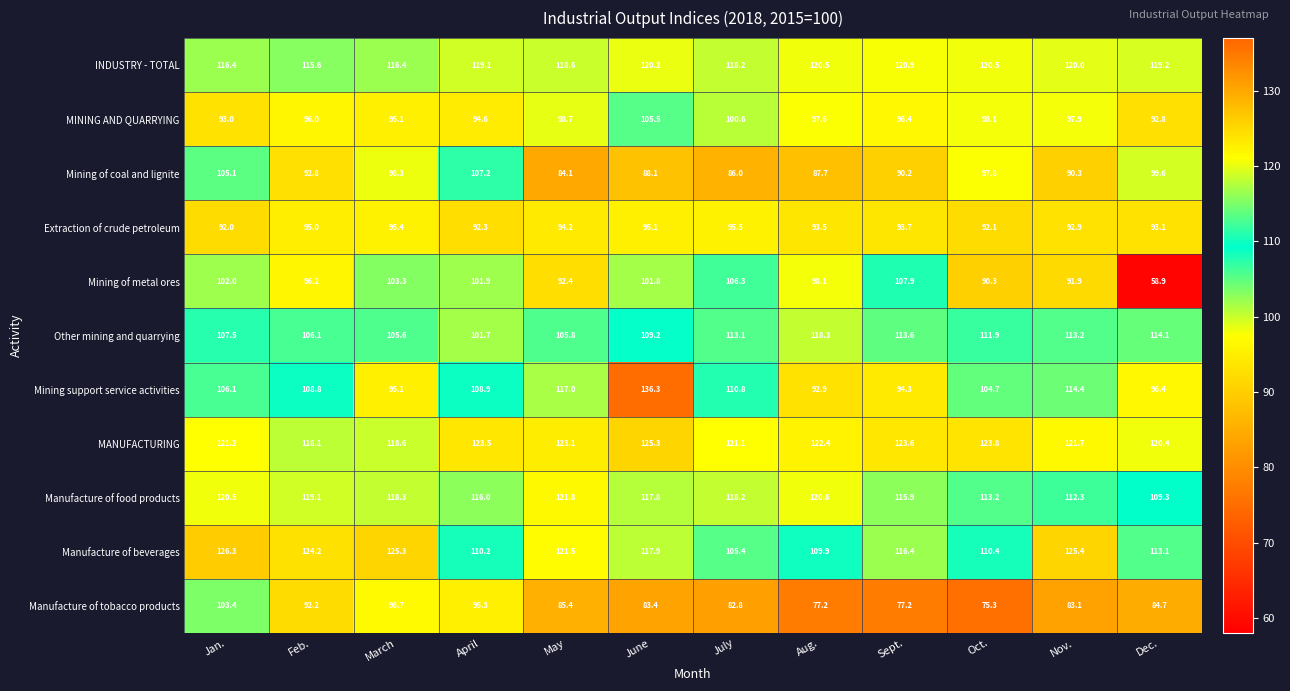

True or false: Mining support service activities has a value of 137.0 at Sept..

False